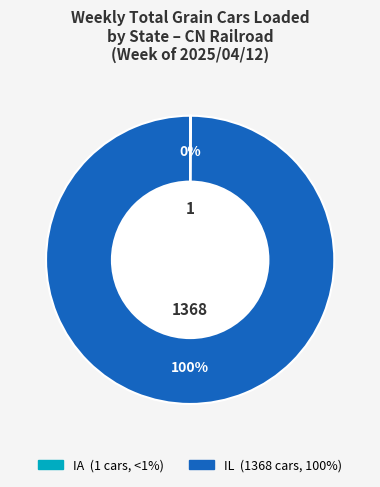

To the nearest percent, what is the average slice percentage?

50%